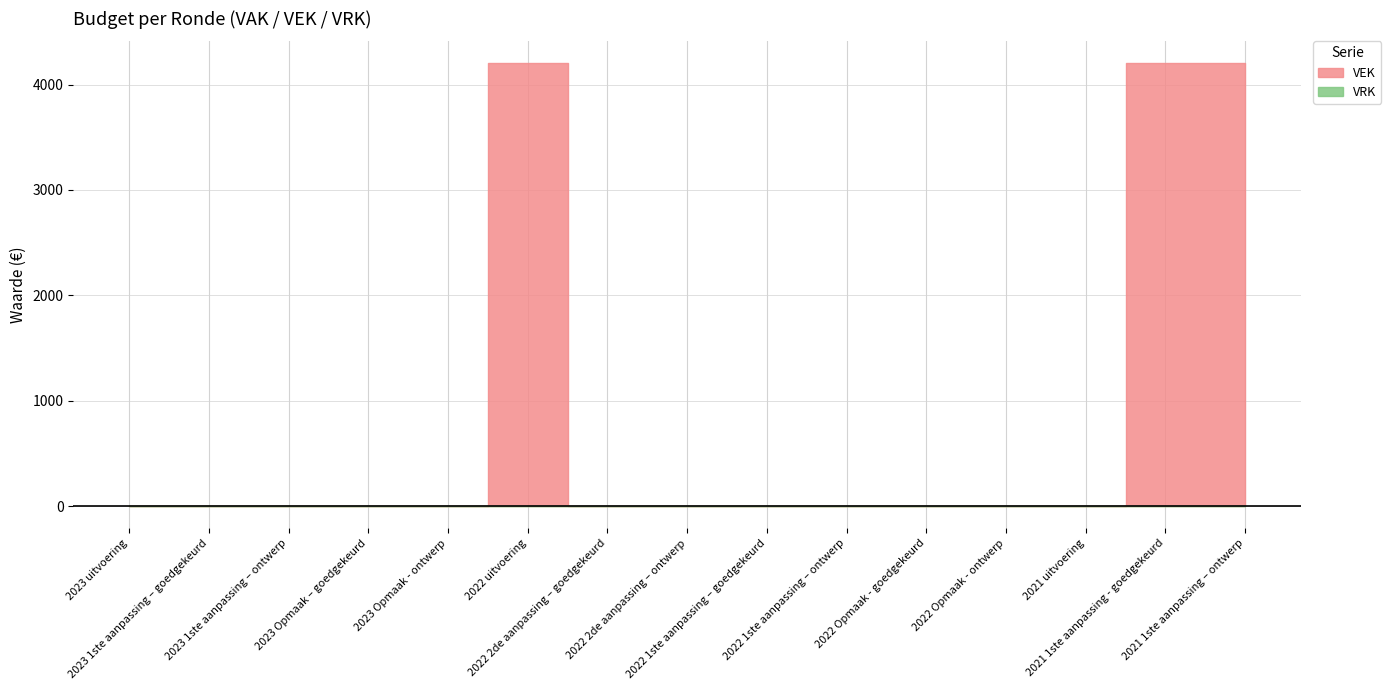

What is the label of the 6th point from the right?

2022 1ste aanpassing – ontwerp